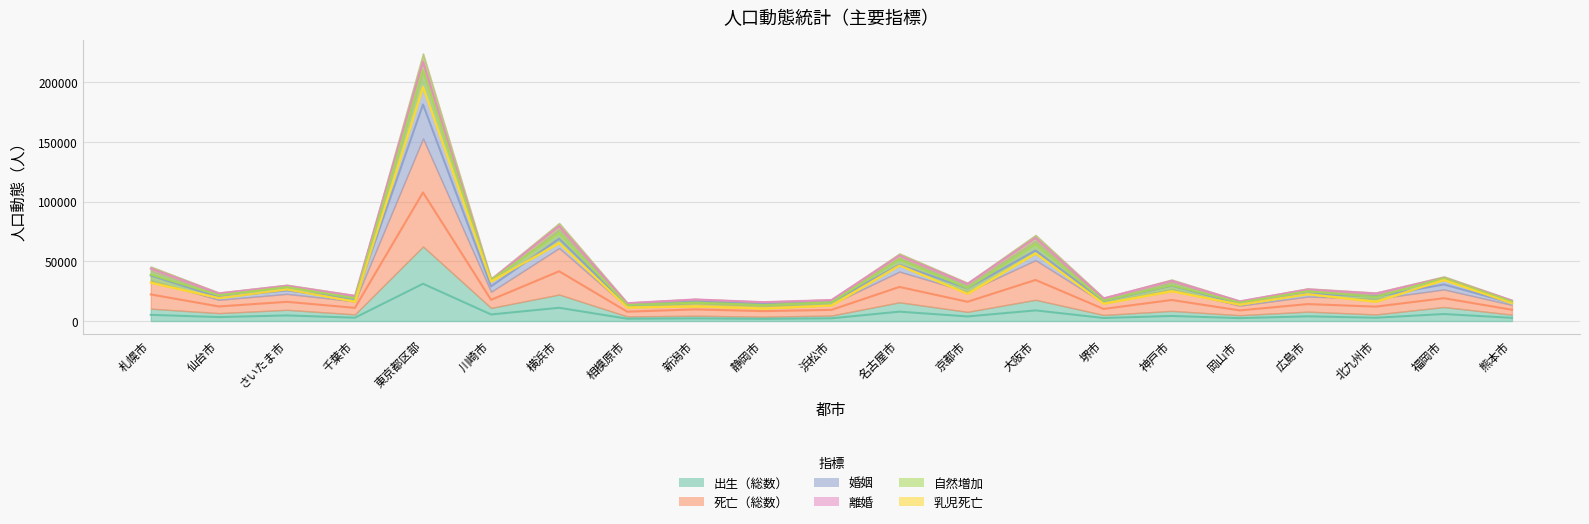

What is the spread (max minus min) of values at 横浜市?

68366.5